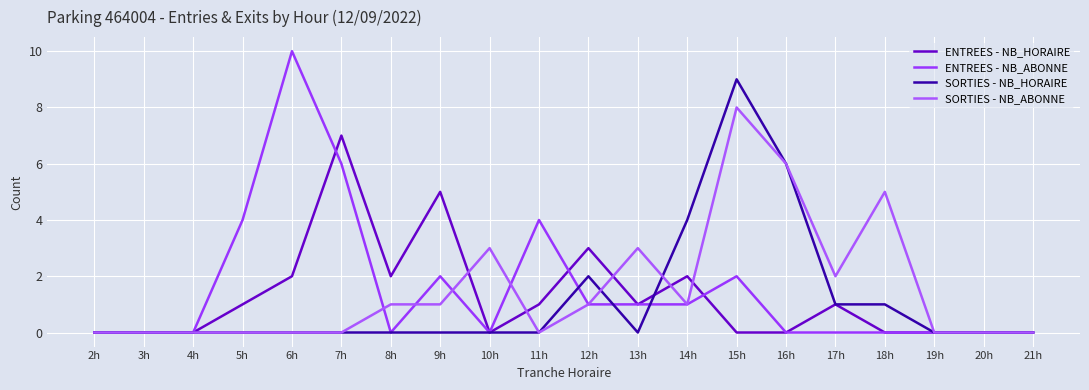

Reading left to right, transcribe all the data shown in this chart.

ENTREES - NB_HORAIRE: 0	0	0	1	2	7	2	5	0	1	3	1	2	0	0	1	0	0	0	0
ENTREES - NB_ABONNE: 0	0	0	4	10	6	0	2	0	4	1	1	1	2	0	0	0	0	0	0
SORTIES - NB_HORAIRE: 0	0	0	0	0	0	0	0	0	0	2	0	4	9	6	1	1	0	0	0
SORTIES - NB_ABONNE: 0	0	0	0	0	0	1	1	3	0	1	3	1	8	6	2	5	0	0	0